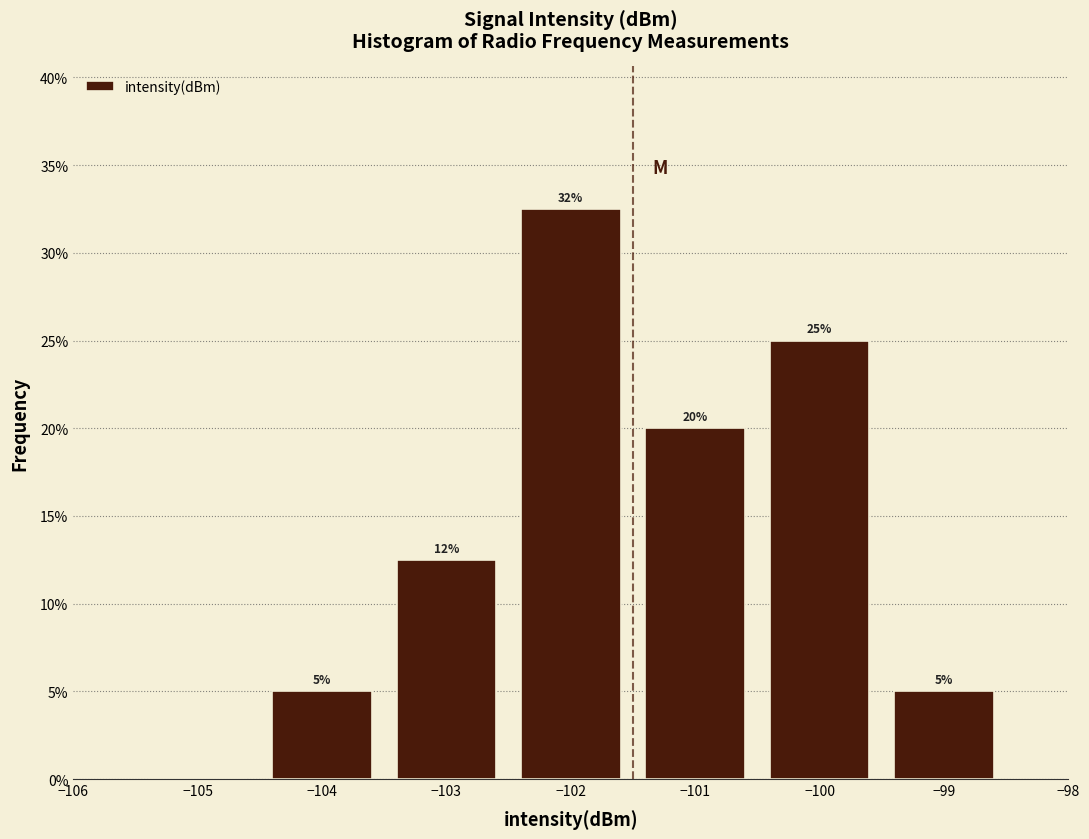

Over which range of the x-axis is the bar tallest?

-102.5 to -101.5